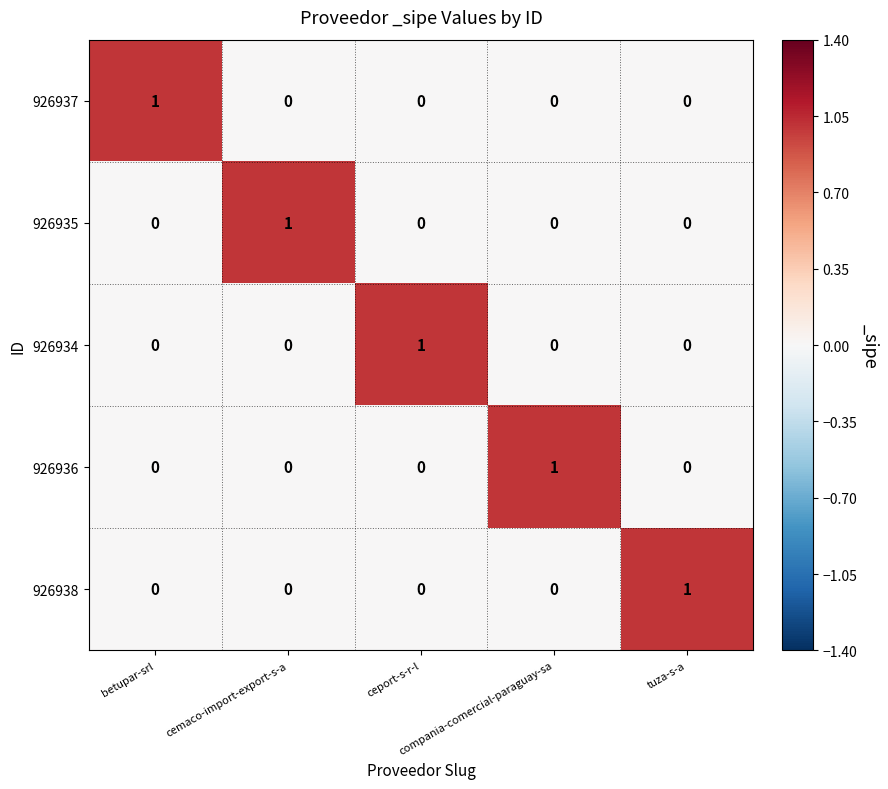

Count the 926936 values in the range 0 to 1.

5